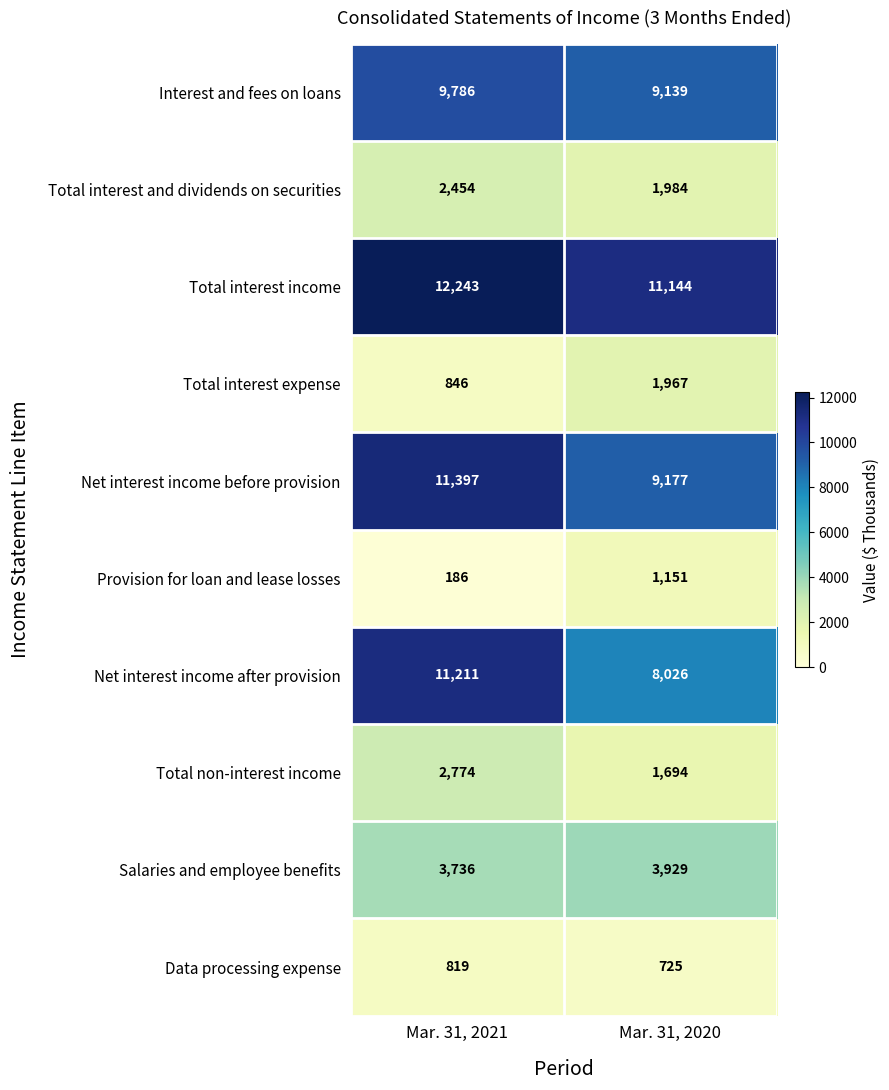

Reading left to right, list all the values displayed in this chart.

Interest and fees on loans: 9786	9139
Total interest and dividends on securities: 2454	1984
Total interest income: 12243	11144
Total interest expense: 846	1967
Net interest income before provision: 11397	9177
Provision for loan and lease losses: 186	1151
Net interest income after provision: 11211	8026
Total non-interest income: 2774	1694
Salaries and employee benefits: 3736	3929
Data processing expense: 819	725